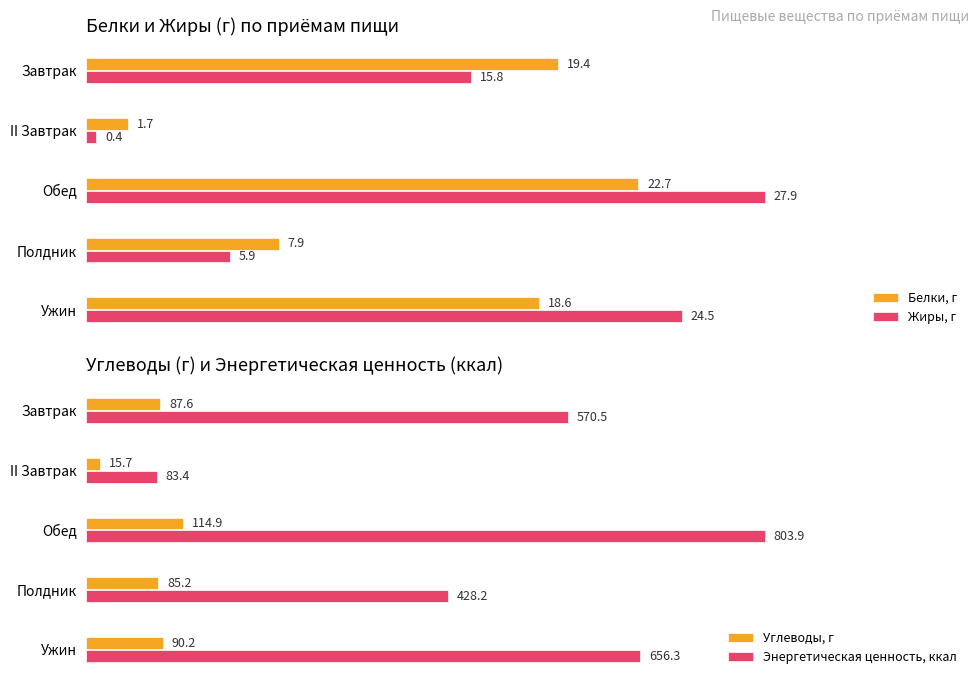

How many values in the Белки, г series are below 18?

2